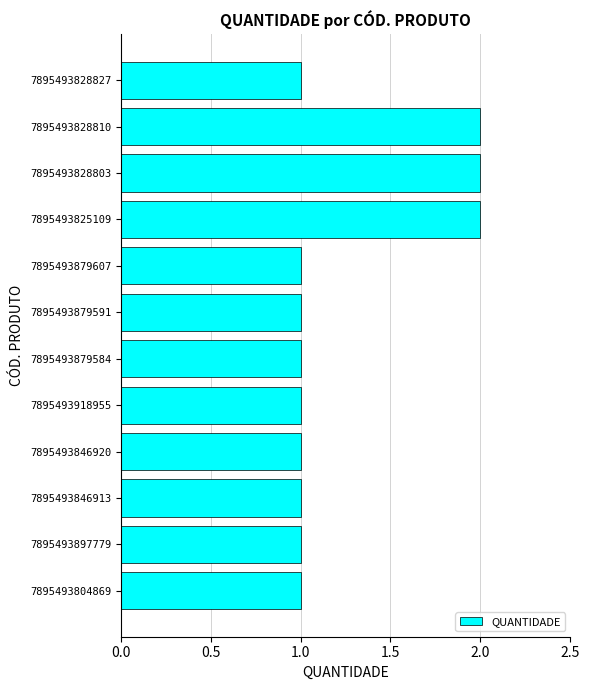

What is the minimum value shown in the chart?

1